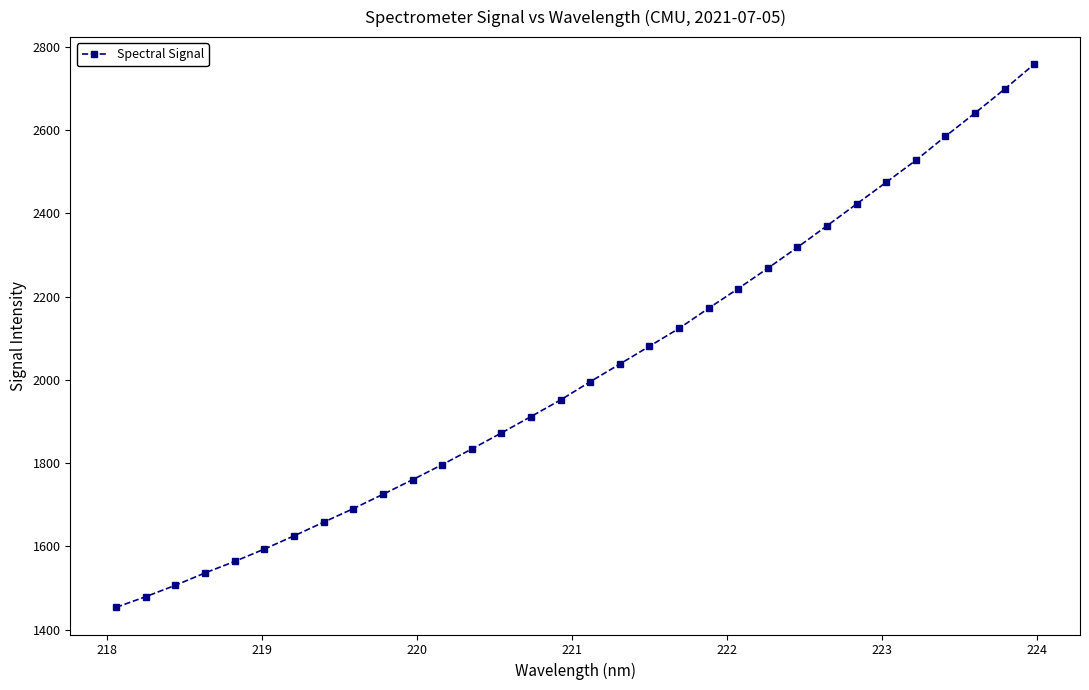

What is the value of the 28th point from the left?

2527.7